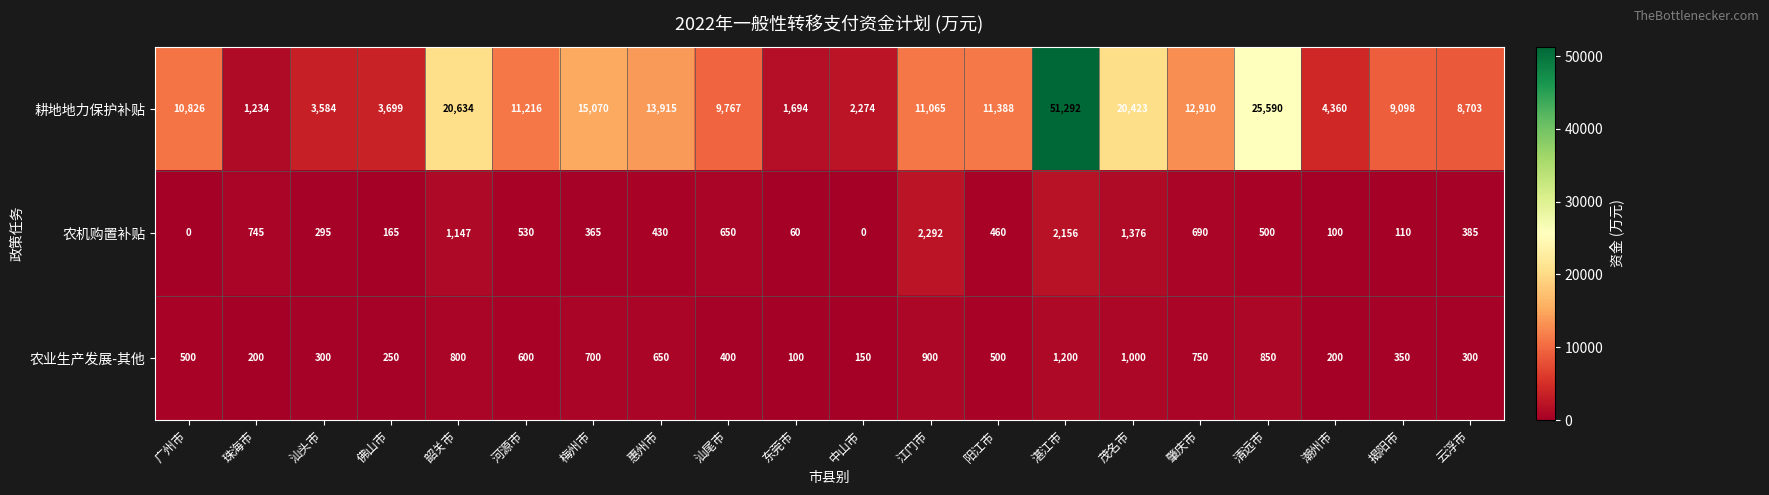

What is the maximum value for 耕地地力保护补贴?

51292